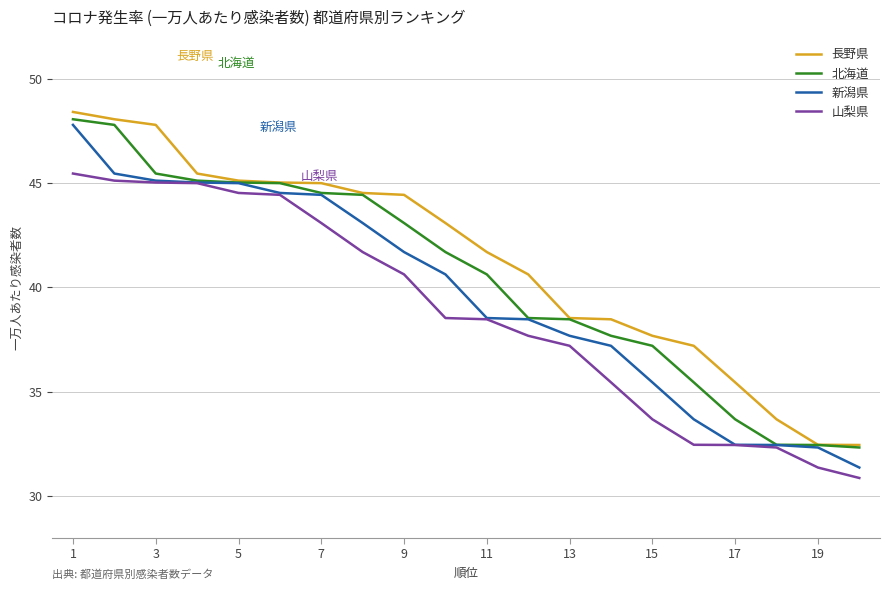

How many lines are shown in the chart?

4